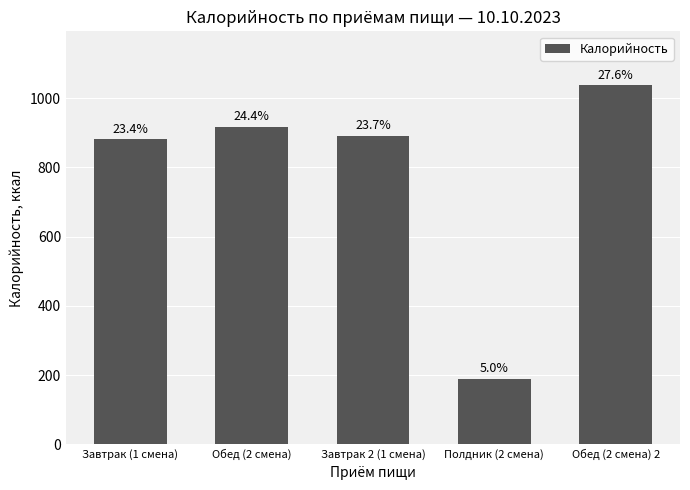

Does the chart contain any negative values?

No